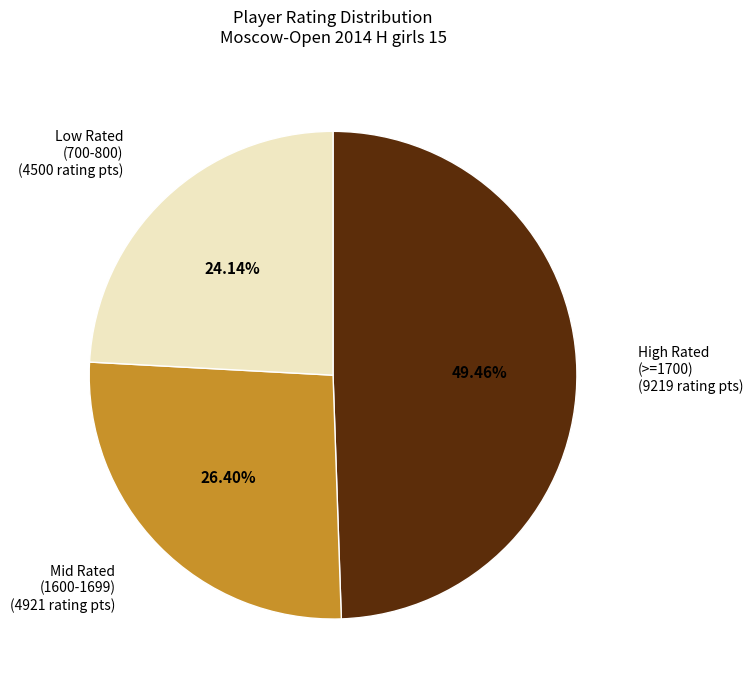

Does any single category account for the majority?

No